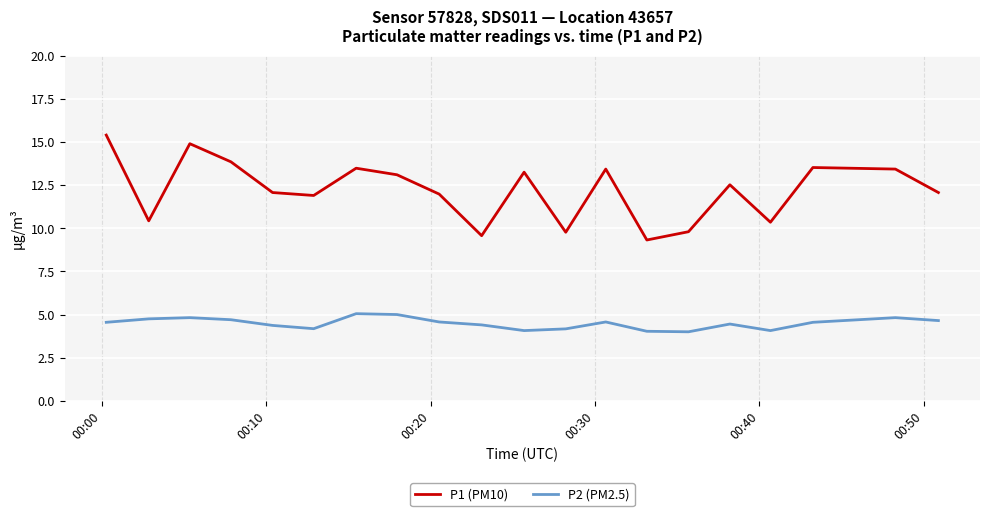

List the series in order of their overall mean, highest first.

P1 (PM10), P2 (PM2.5)